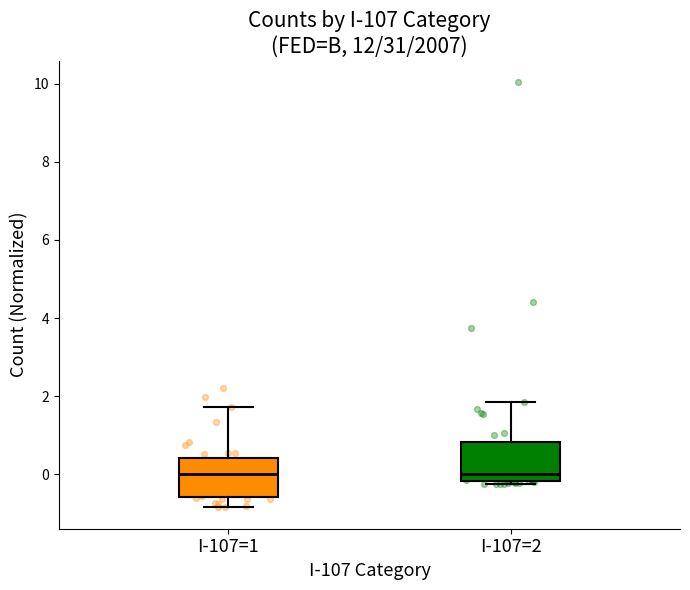

Reading left to right, read every box against the y-axis: the position of its median line, the range the box covers, and the ends of its whiskers. The values are not printed on the chart, so give them approximately, as read against the axis.

I-107=1: median 0.0, box -0.6 to 0.4, whiskers -0.8 to 1.8
I-107=2: median 0.0, box -0.2 to 0.8, whiskers -0.2 (just below the box's lower edge) to 1.8